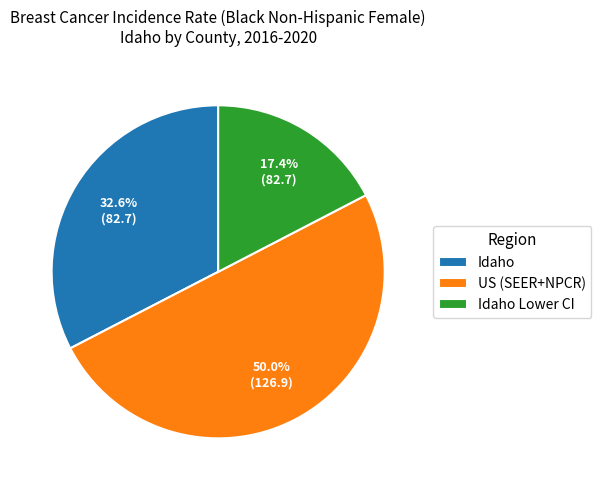

To the nearest percent, what portion does US (SEER+NPCR) represent?

50%